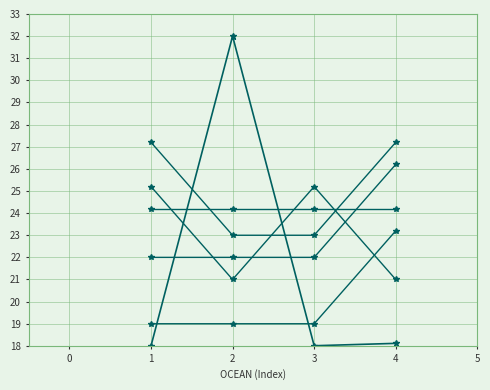

Is this an area chart (filled region under the line)?

No